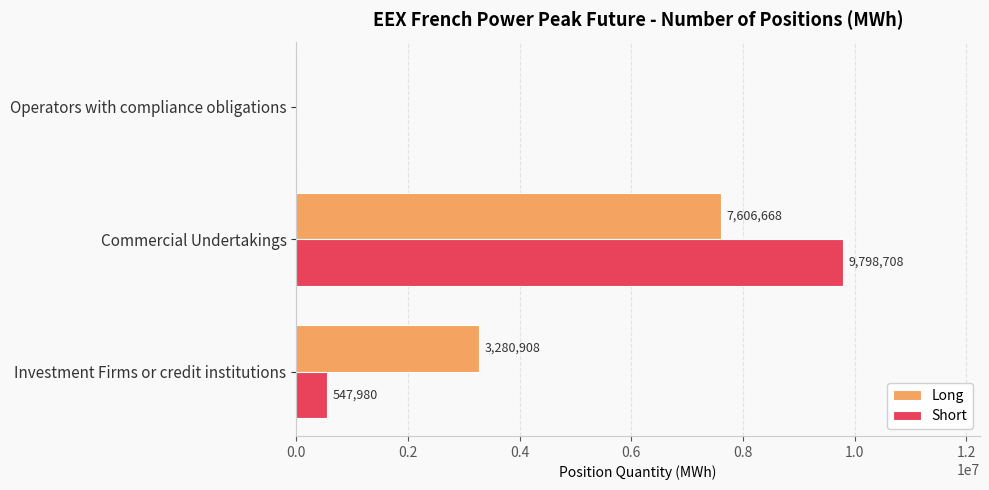

What is the highest value of the Short series?

9798708